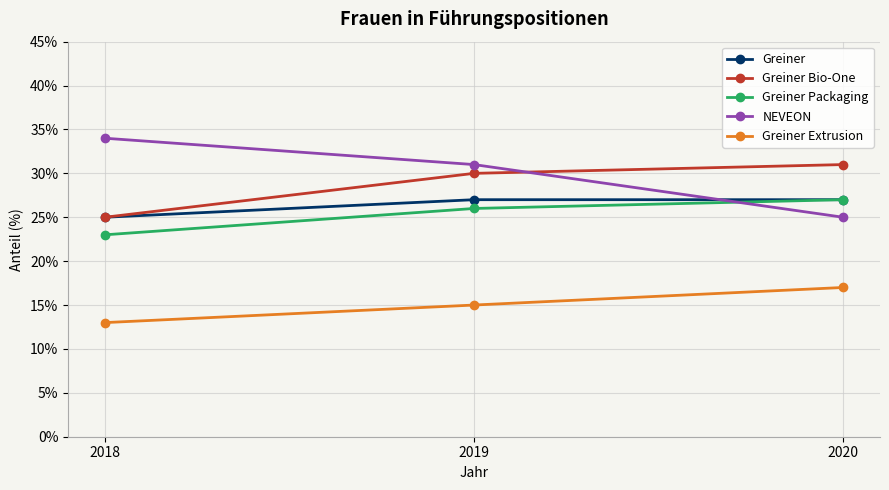

Reading left to right, list all the values displayed in this chart.

Greiner: 2018=25	2019=27	2020=27
Greiner Bio-One: 2018=25	2019=30	2020=31
Greiner Packaging: 2018=23	2019=26	2020=27
NEVEON: 2018=34	2019=31	2020=25
Greiner Extrusion: 2018=13	2019=15	2020=17